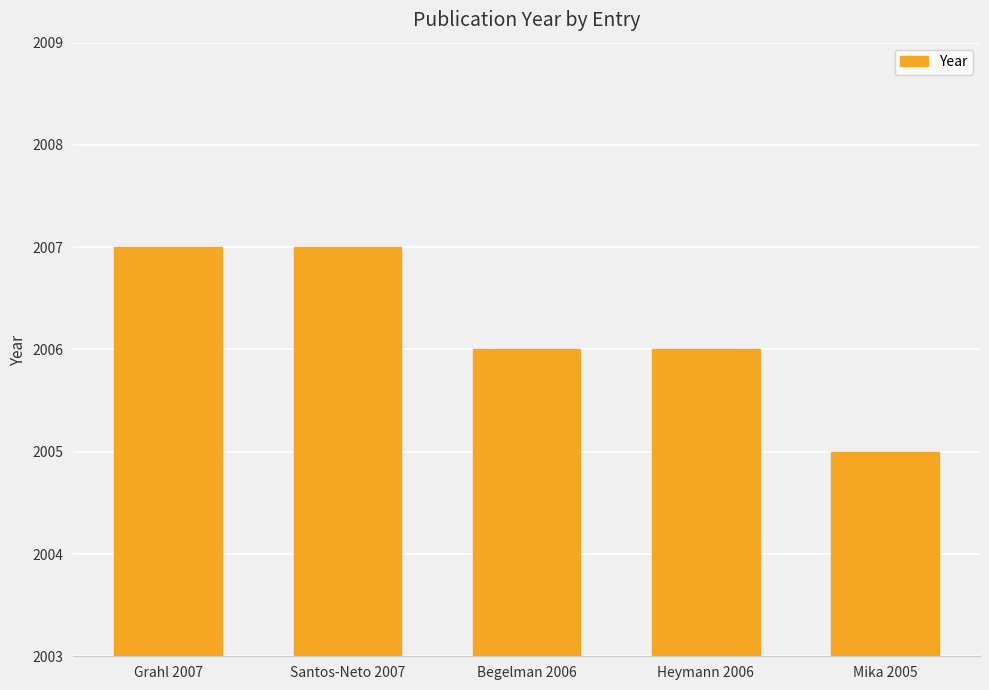

How many distinct data groups are displayed?

1